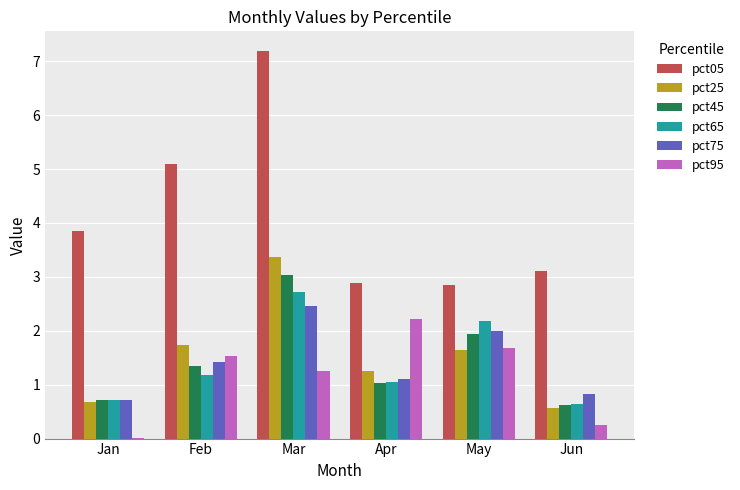

How many data points in pct65 are above 1?

4